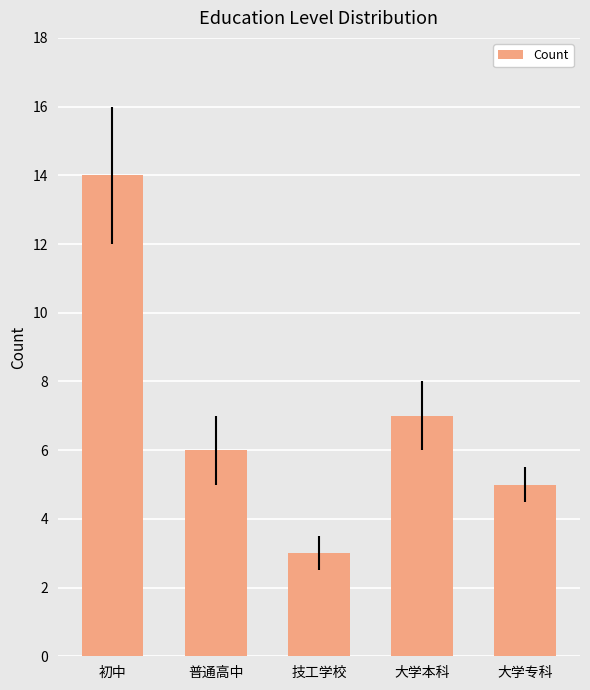

What is the difference between the second highest and second lowest values?

2